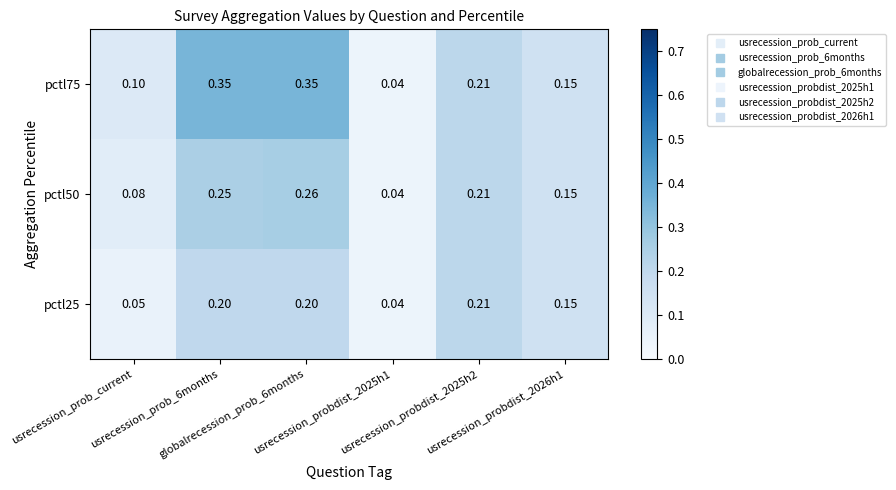

Rank the series by their maximum value, from highest to lowest.

pctl75, pctl50, pctl25